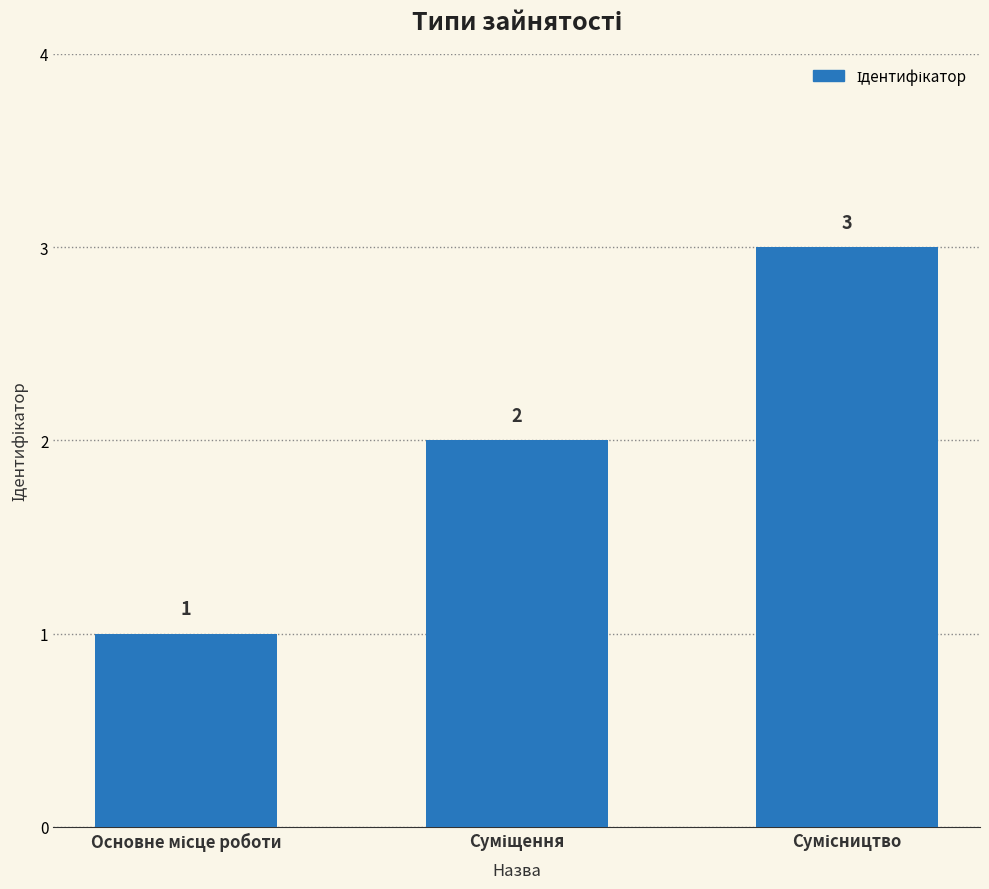

How many values are between 1 and 3?

3